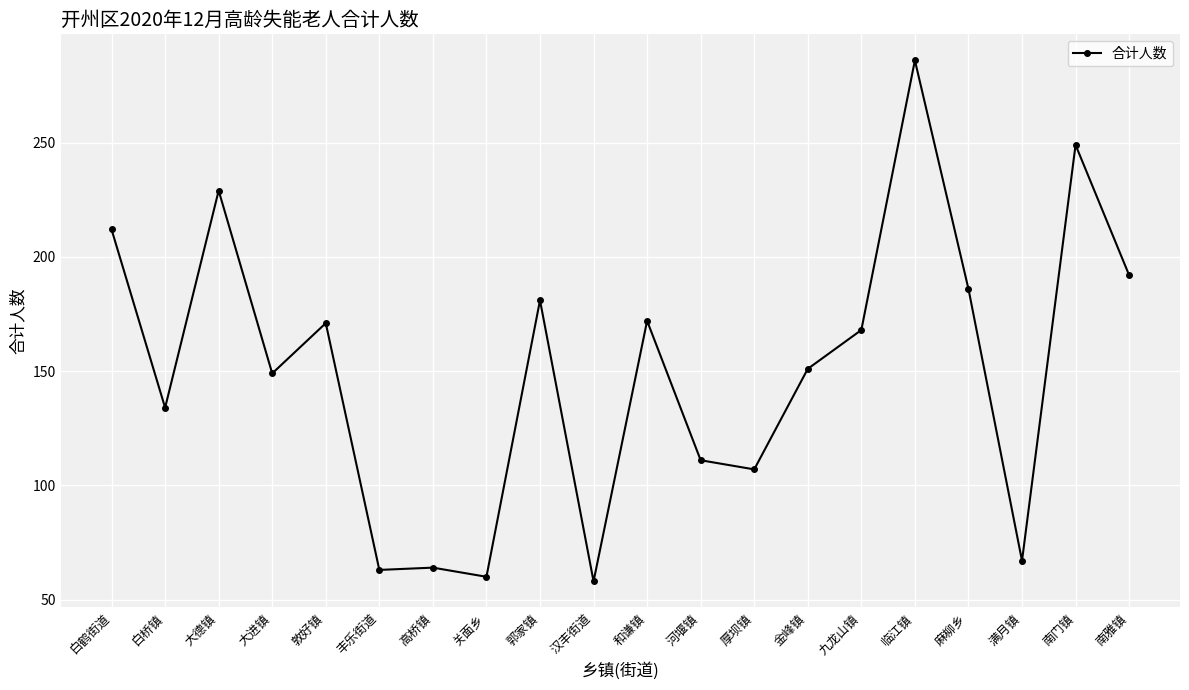

Where is the first local maximum?

大德镇